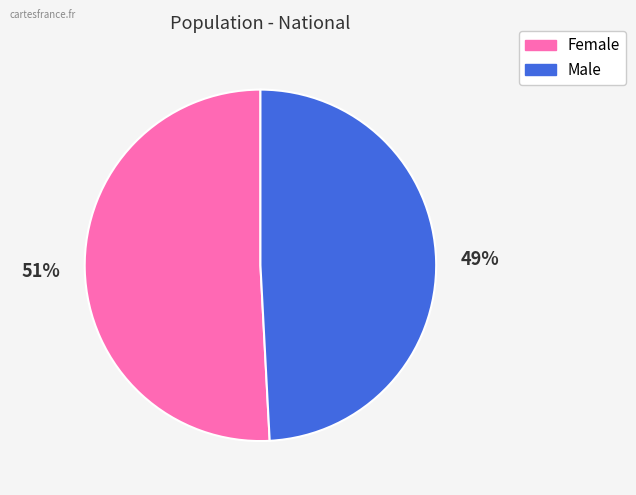

To the nearest percent, what is the average slice percentage?

50%